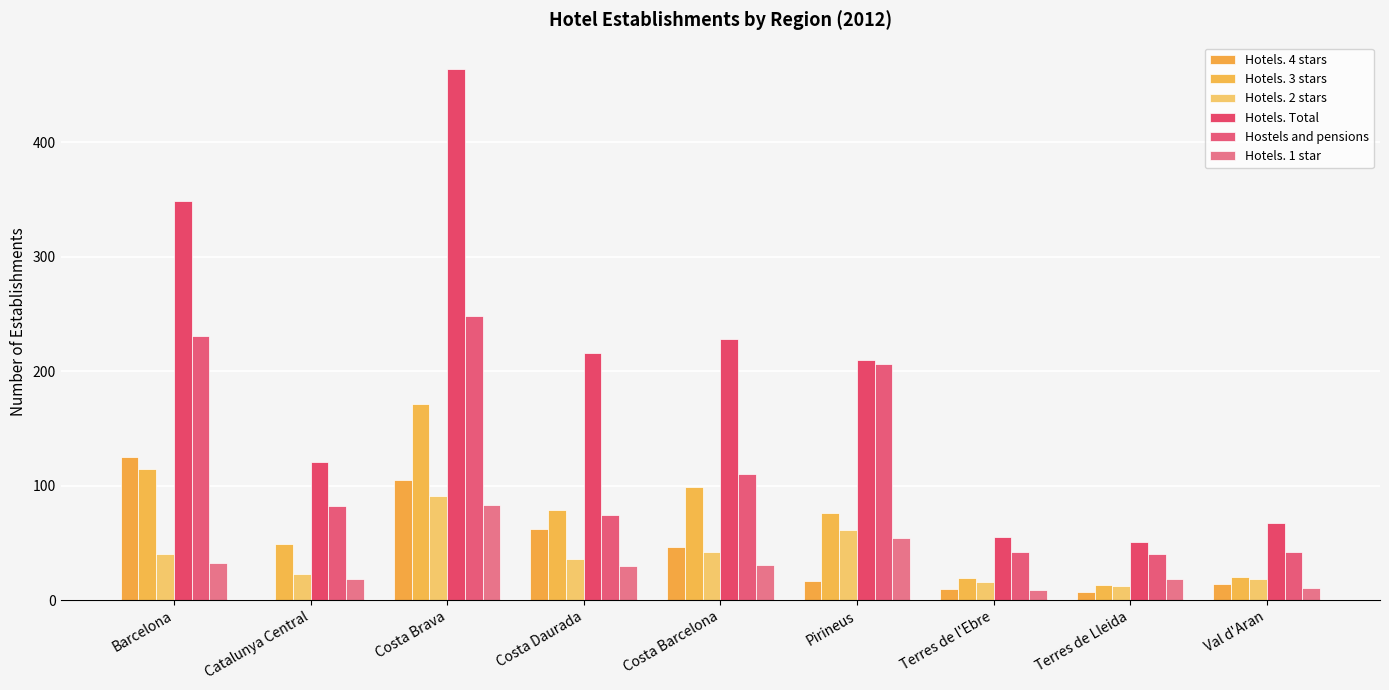

What is the difference between the Hostels and pensions values at Costa Brava and Terres de Lleida?

208